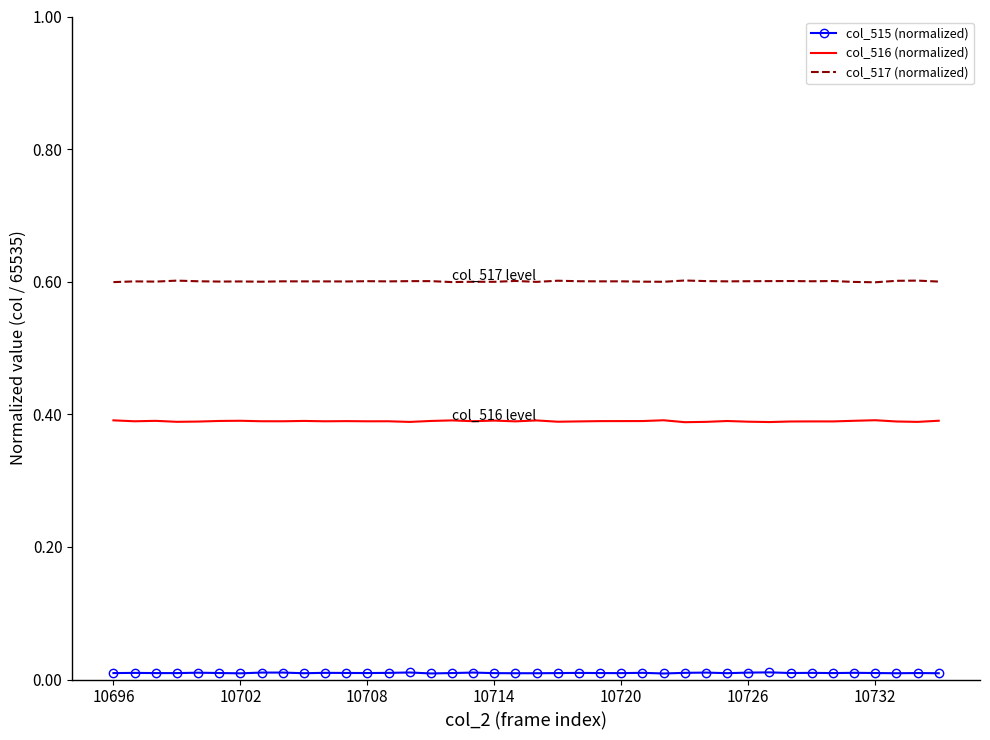

What is the greatest value displayed?

0.6